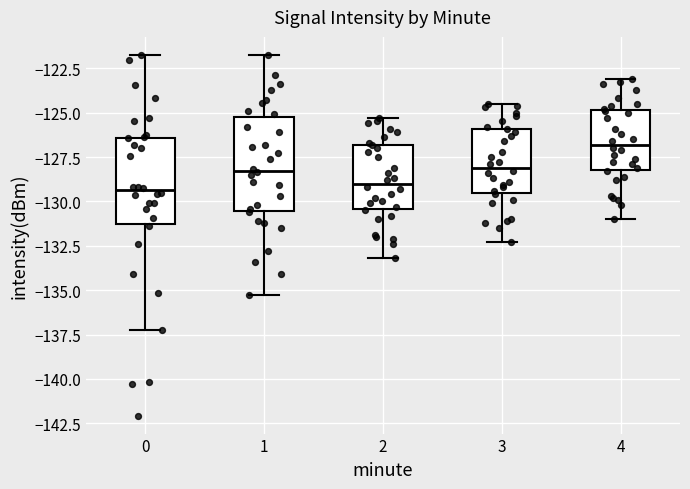

Where does the lower whisker of the box at x = 3 end on the y-axis? The values are not printed on the chart, so give them approximately, as read against the axis.

-132.5